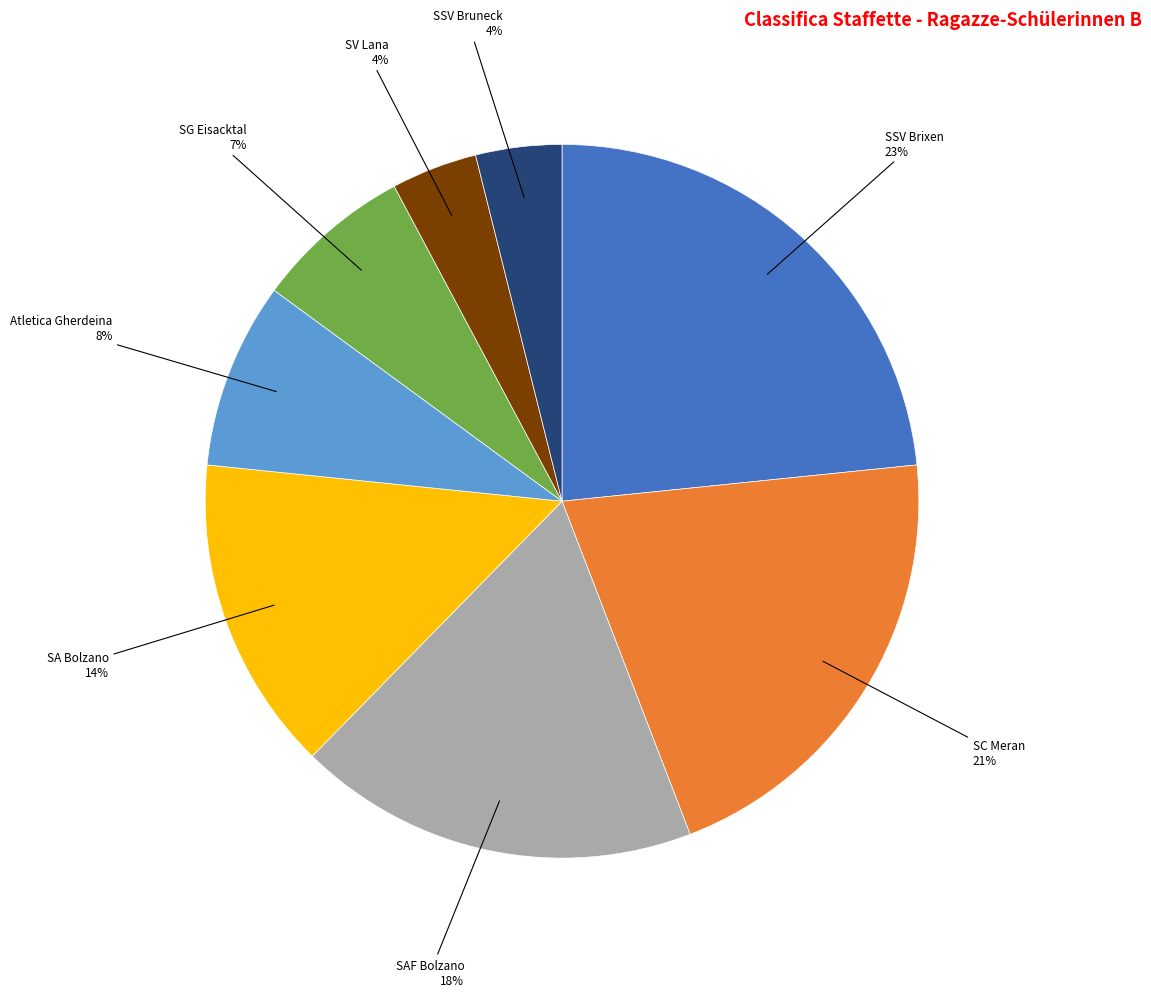

What percentage is the SA Bolzano slice, to the nearest percent?

14%